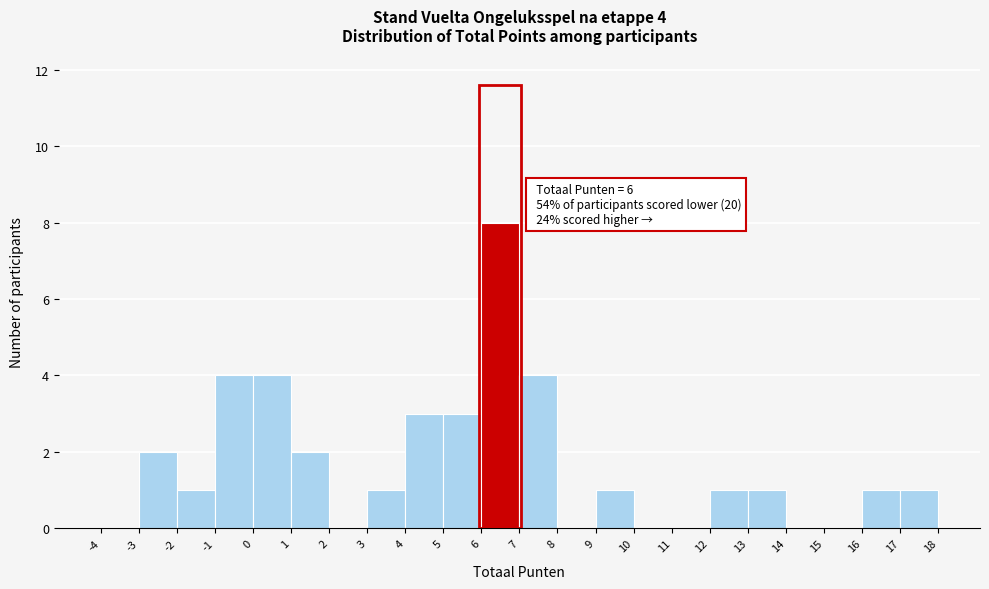

Over which range of the x-axis is the bar tallest?

6 to 7